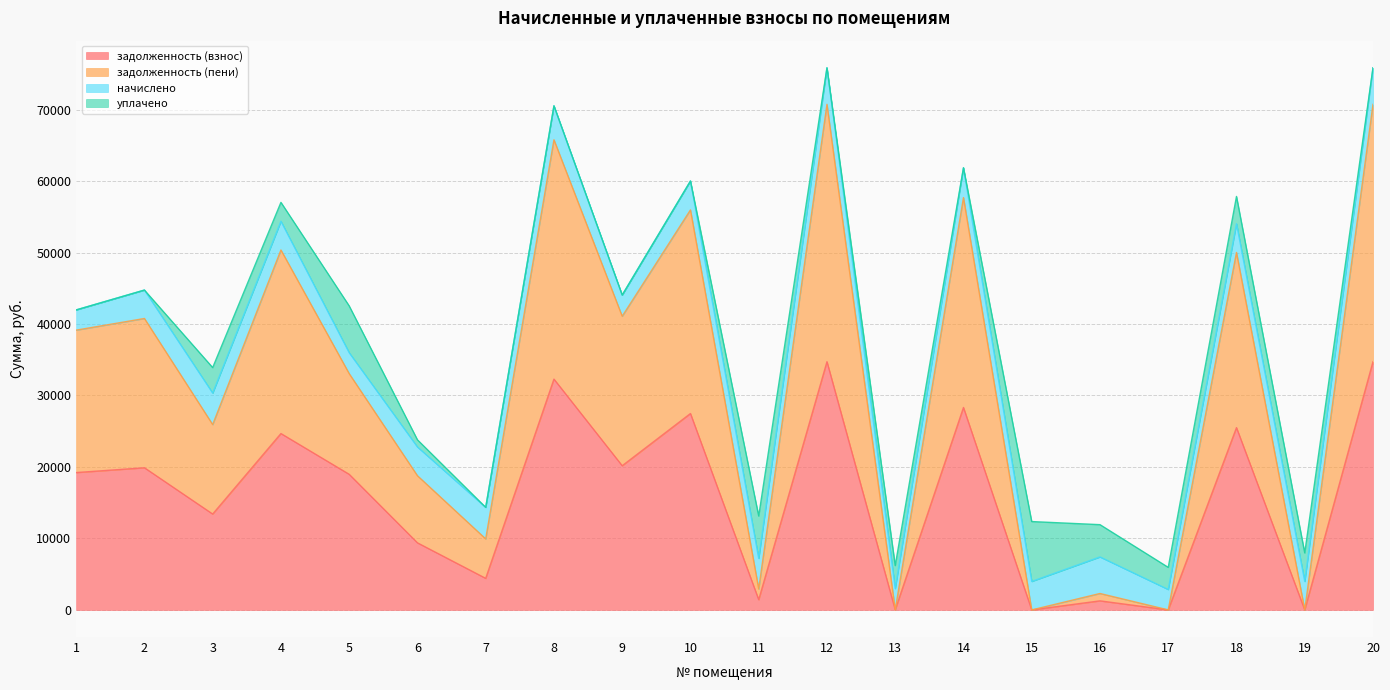

Does the chart have visible grid lines?

Yes